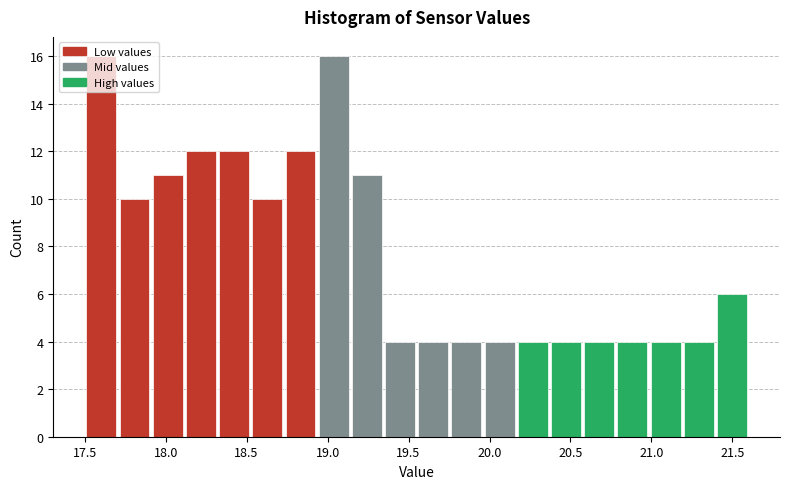

What is the height of the bar covering 20.370 to 20.575 on the x-axis? Neither the bar edges nor the heights are printed on the chart, so give them approximately, as read against the axes.

4